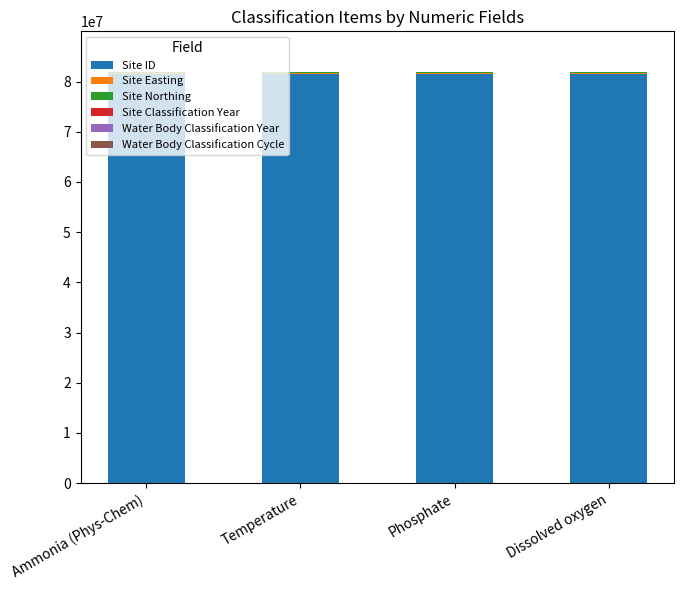

The Site ID series shows 81522725 at Dissolved oxygen. True or false?

True